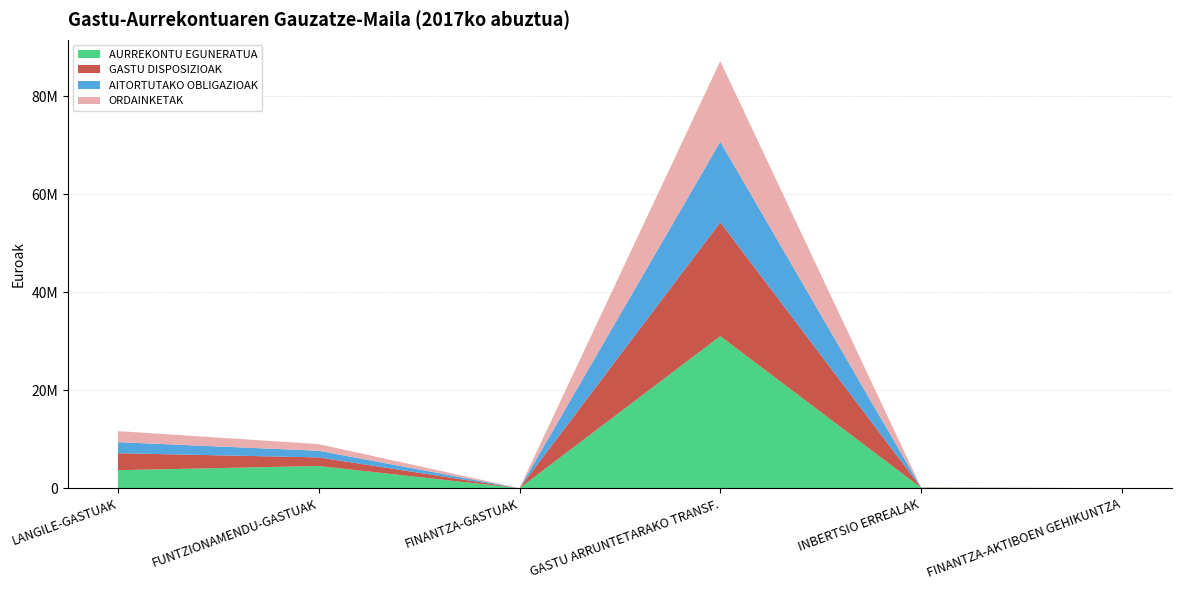

Reading left to right, transcribe all the data shown in this chart.

GASTU DISPOSIZIOAK: 3471606.8	1751911.0	11.2	23252403.9	46524.5	1500.0
AITORTUTAKO OBLIGAZIOAK: 2258680.5	1358837.5	11.2	16460222.7	5991.9	1500.0
ORDAINKETAK: 2258680.5	1358837.5	11.2	16460222.7	5991.9	1500.0
AURREKONTU EGUNERATUA: 3673244.0	4536756.0	500.0	31051500.0	100000.0	3000.0